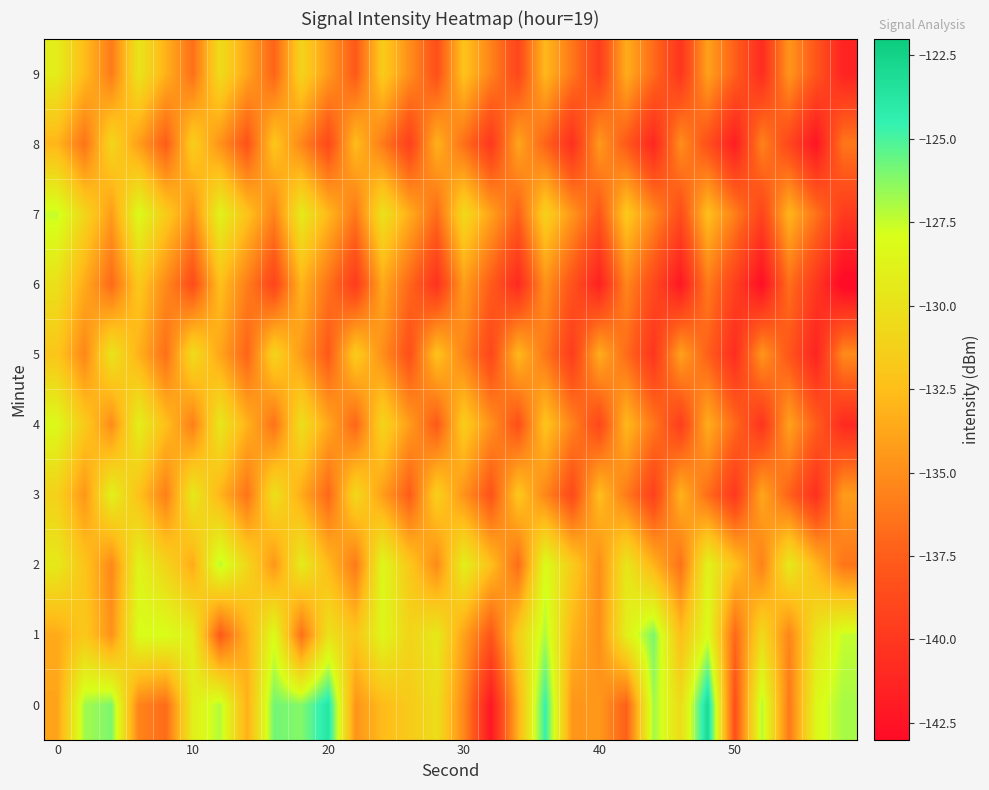

Rank the series by their maximum value, from lowest to highest.

8, 6, 5, 9, 3, 4, 7, 2, 1, 0